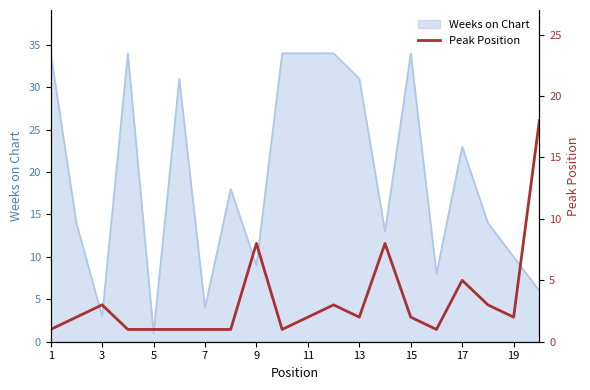

Reading right to left, list all the values displayed in this chart.

18	2	3	5	1	2	8	2	3	2	1	8	1	1	1	1	1	3	2	1